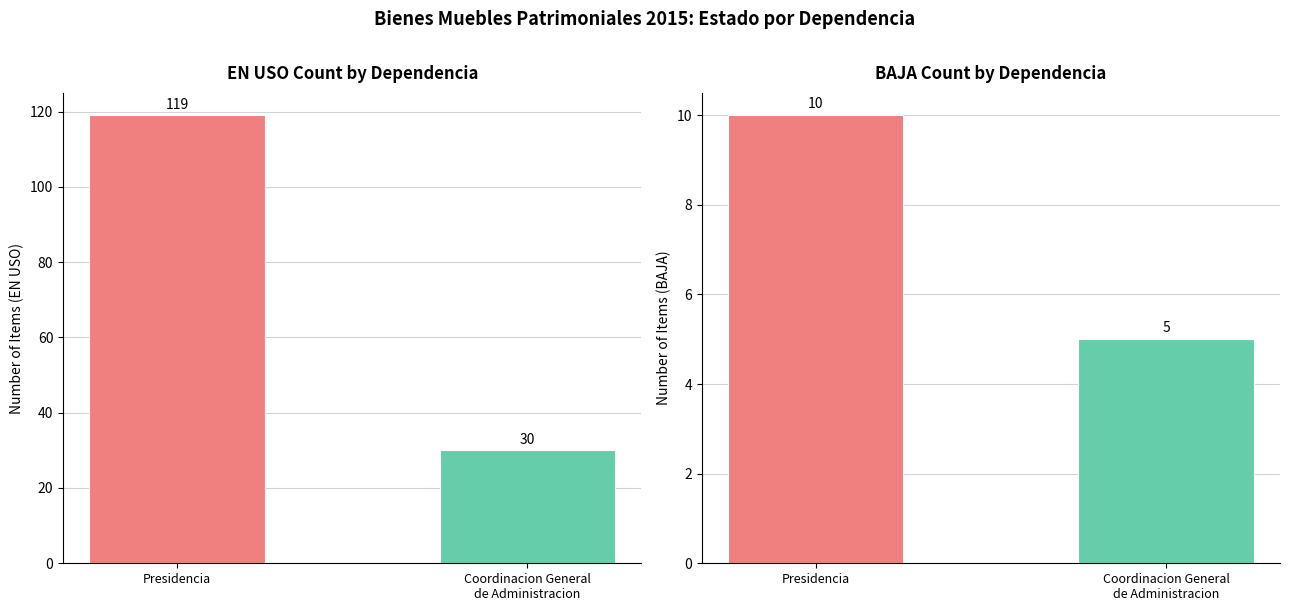

Count the number of categories in the chart.

2